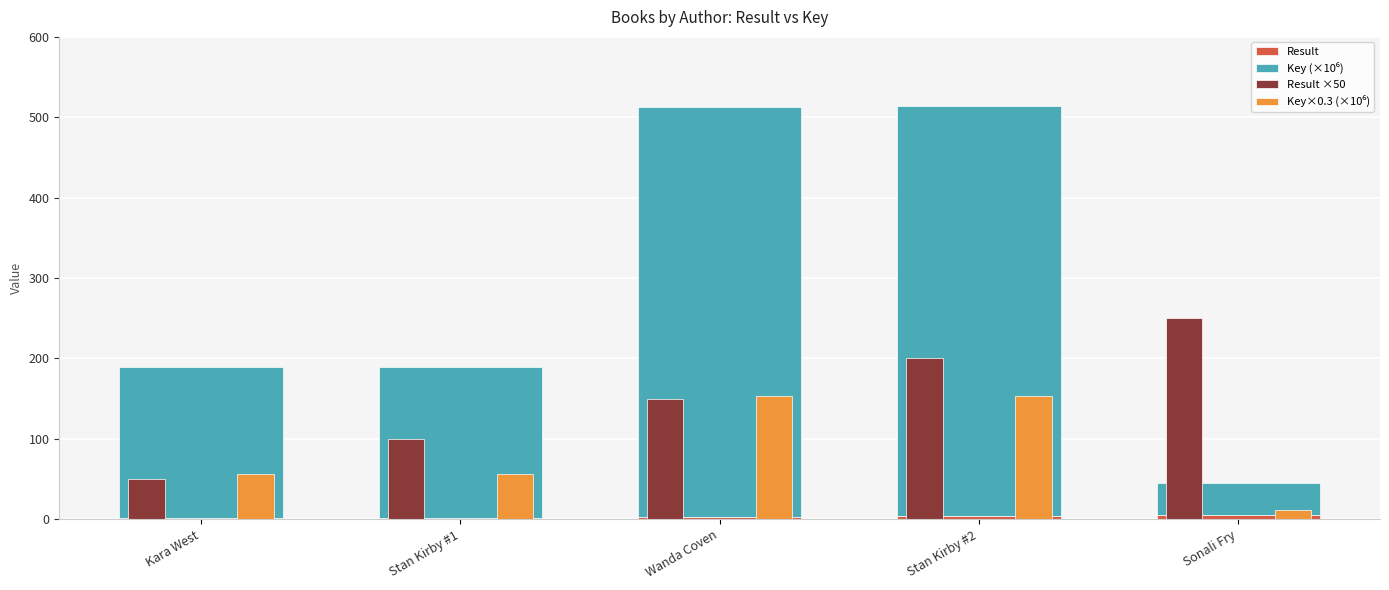

At which label is Result ×50 closest to 150?

Wanda Coven